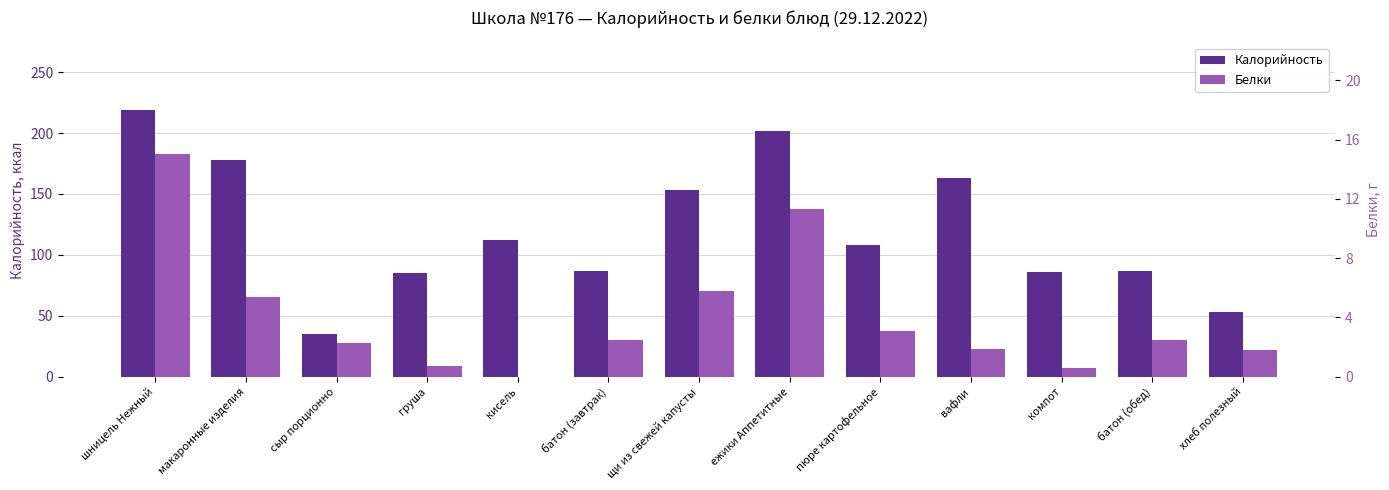

Does the chart contain stacked bars?

No